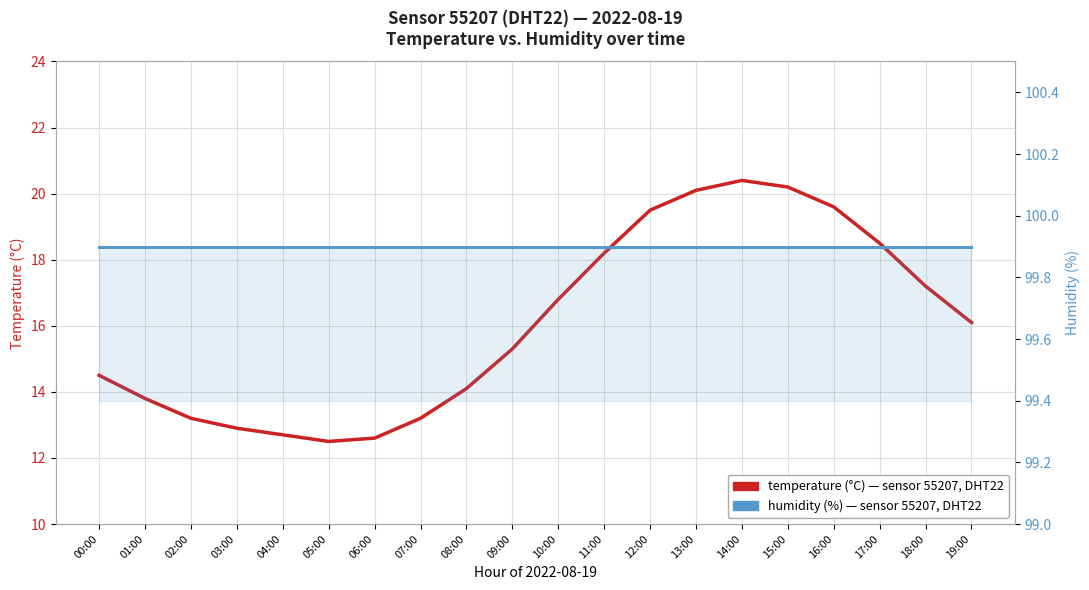

What is the difference between the maximum and second lowest values in the temperature series?

7.8